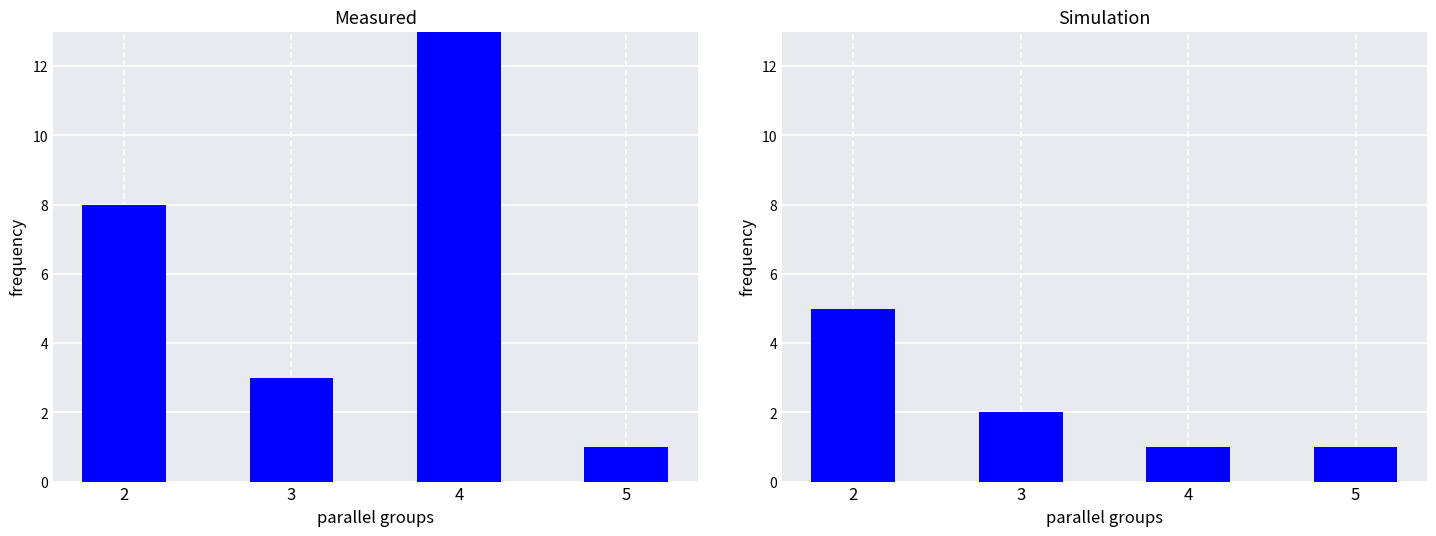

What is the smallest value displayed?

1